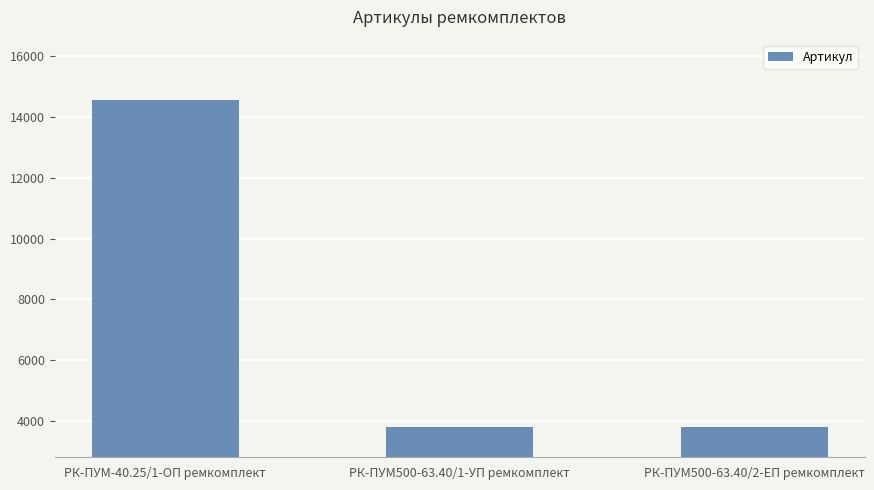

Is it true that the value at РК-ПУМ500-63.40/1-УП ремкомплект is 6365?

False